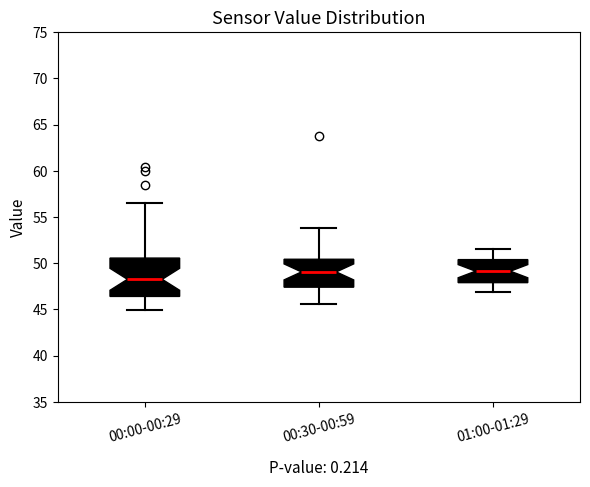

Which box is the tallest, from its lower edge to its upper edge?

00:00-00:29